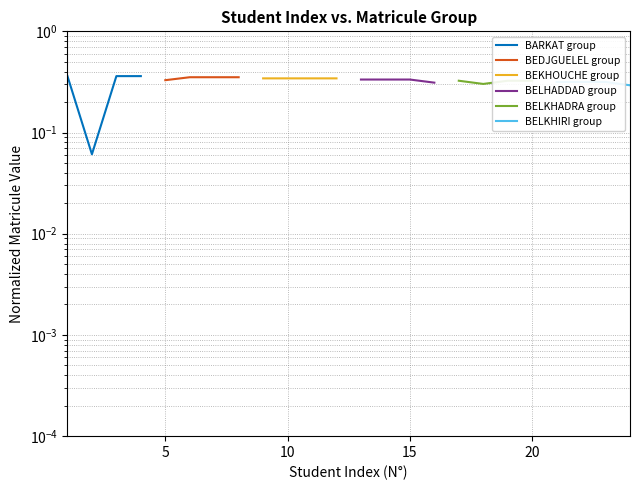

Rank the series by their maximum value, from lowest to highest.

BELKHIRI group, BELKHADRA group, BELHADDAD group, BEKHOUCHE group, BEDJGUELEL group, BARKAT group